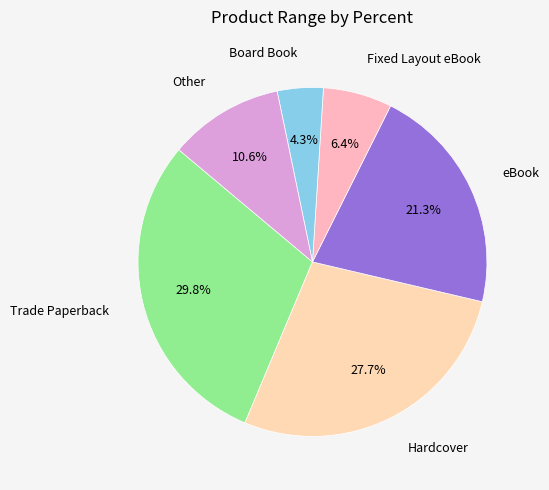

Rank the categories by value from highest to lowest.

Trade Paperback, Hardcover, eBook, Other, Fixed Layout eBook, Board Book